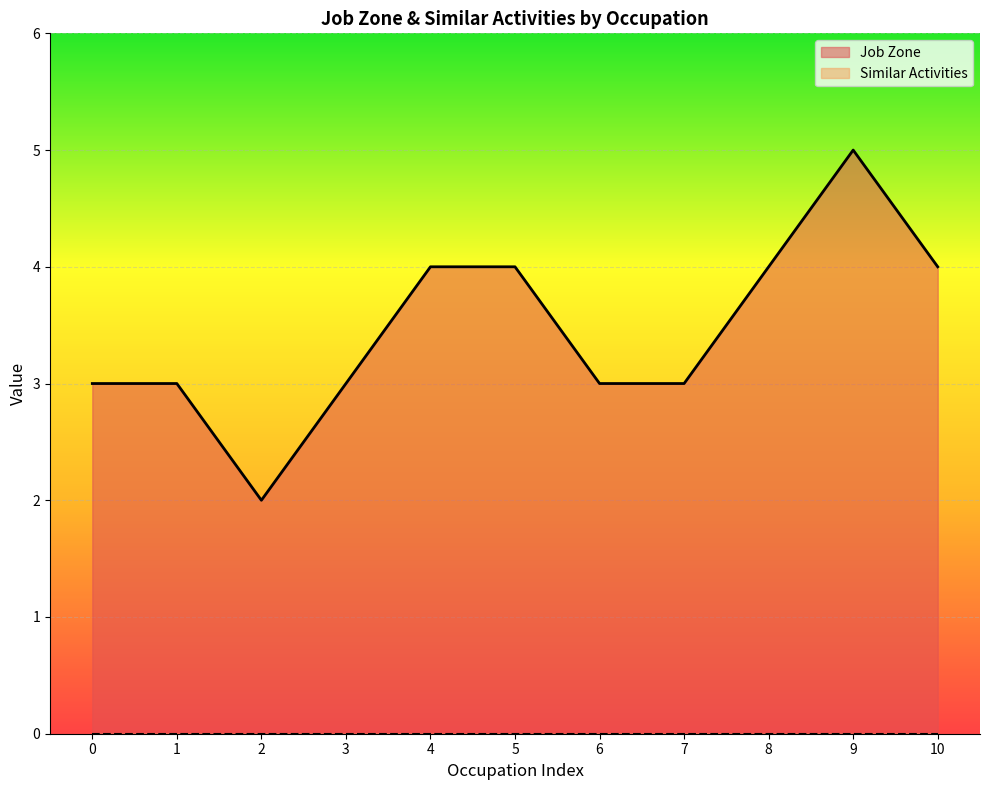

What is the sum of all values?

38